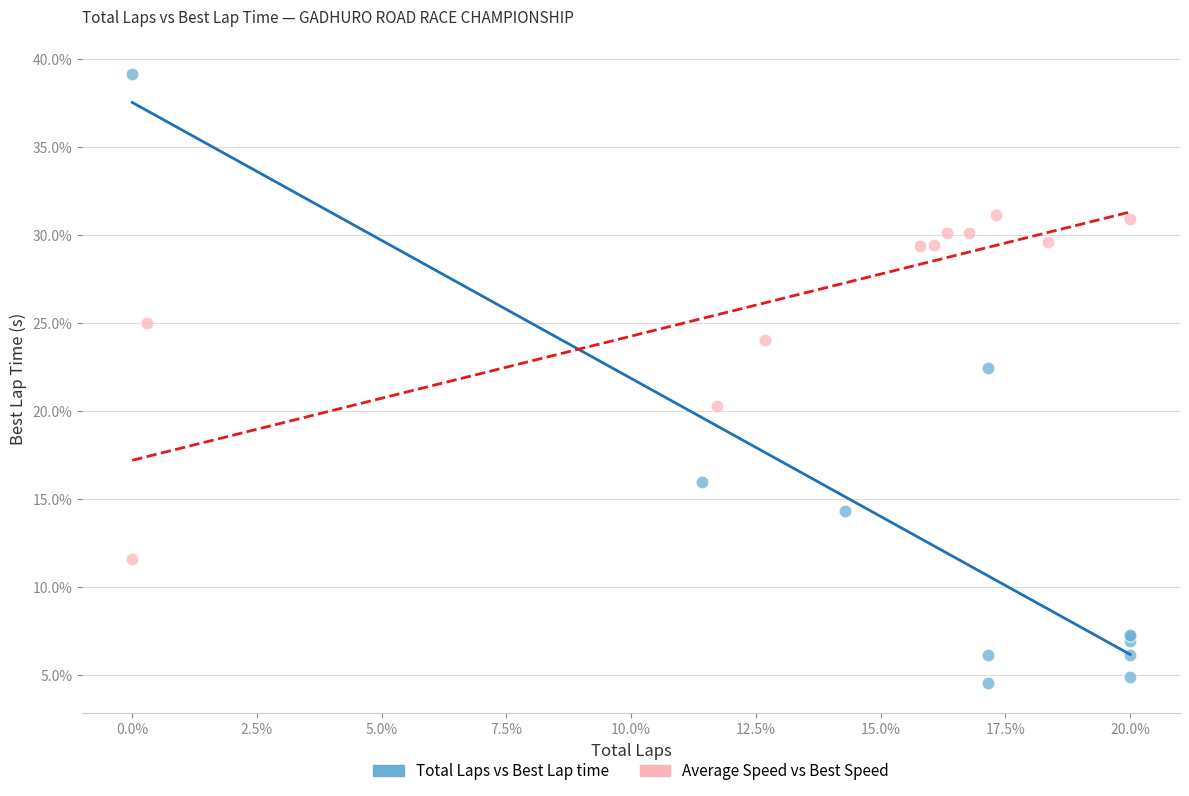

What are all the series names shown in the legend?

Total Laps vs Best Lap time, Average Speed vs Best Speed